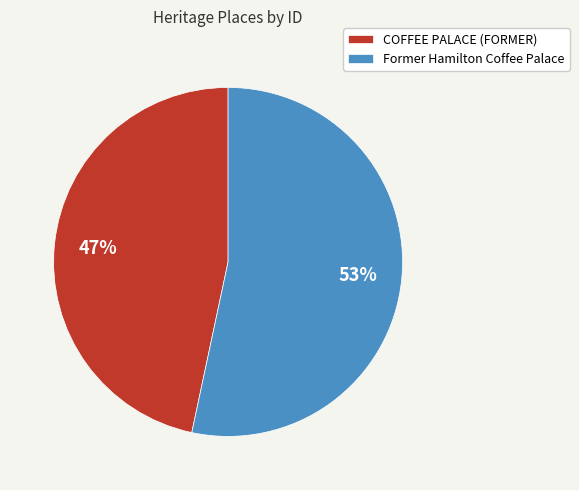

Which has a higher value, COFFEE PALACE (FORMER) or Former Hamilton Coffee Palace?

Former Hamilton Coffee Palace